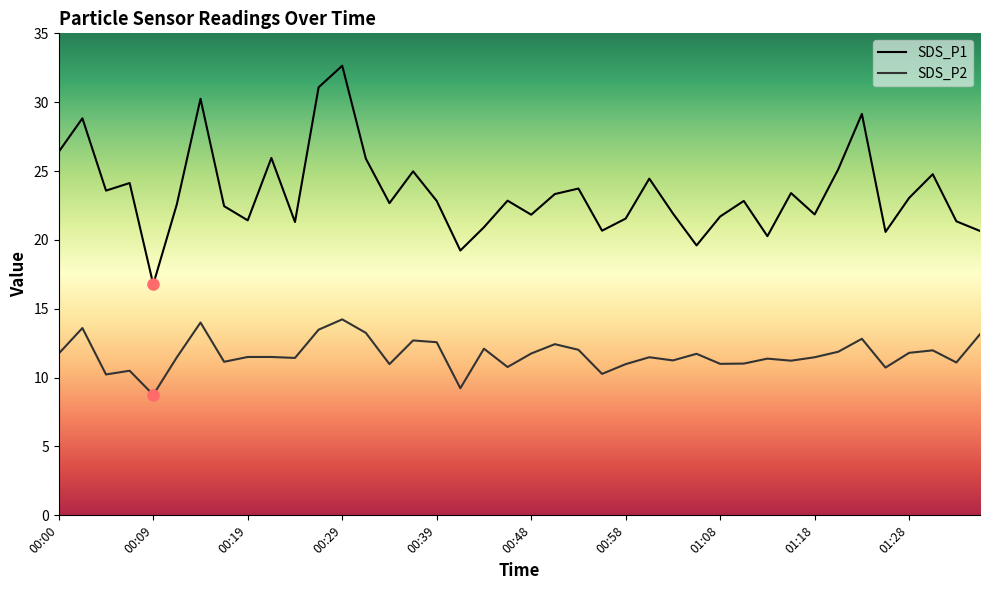

What are all the series names shown in the legend?

SDS_P1, SDS_P2